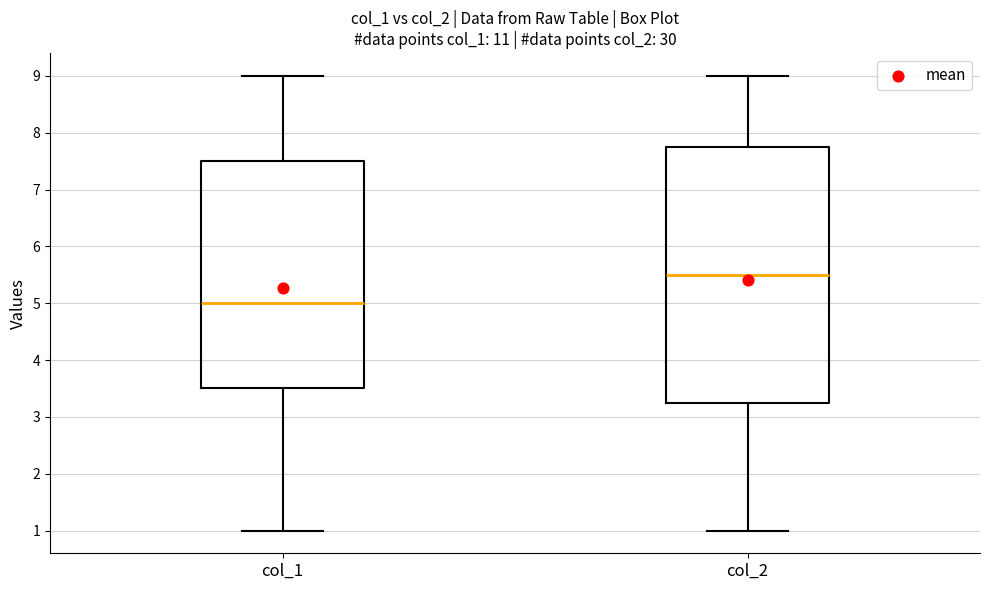

Reading left to right, transcribe this box plot: for each box, give where its median line is, the range the box spans, and where its two whiskers end, as read against the y-axis. The values are not printed on the chart, so give them approximately, as read against the axis.

col_1: median 5.0, box 3.5 to 7.5, whiskers 1.0 to 9.0
col_2: median 5.5, box 3.3 to 7.8, whiskers 1.0 to 9.0